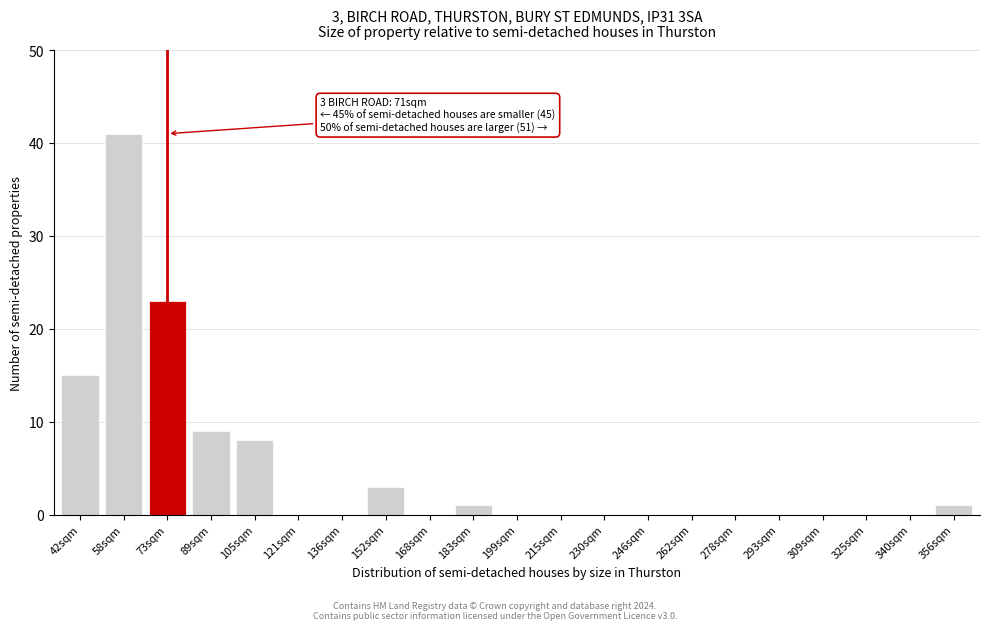

Reading right to left, what are all the values shown in this chart?

356sqm=1	340sqm=0	325sqm=0	309sqm=0	293sqm=0	278sqm=0	262sqm=0	246sqm=0	230sqm=0	215sqm=0	199sqm=0	183sqm=1	168sqm=0	152sqm=3	136sqm=0	121sqm=0	105sqm=8	89sqm=9	73sqm=23	58sqm=41	42sqm=15